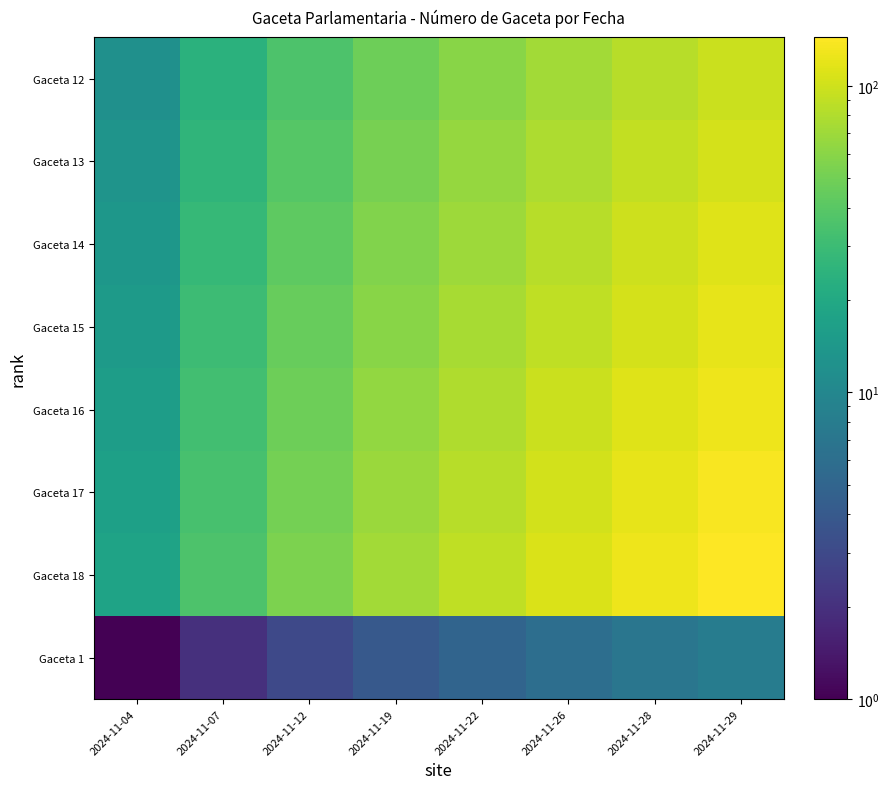

Reading left to right, what are all the values shown in this chart?

Gaceta 12: 2024-11-04=12	2024-11-07=24	2024-11-12=36	2024-11-19=48	2024-11-22=60	2024-11-26=72	2024-11-28=84	2024-11-29=96
Gaceta 13: 2024-11-04=13	2024-11-07=26	2024-11-12=39	2024-11-19=52	2024-11-22=65	2024-11-26=78	2024-11-28=91	2024-11-29=104
Gaceta 14: 2024-11-04=14	2024-11-07=28	2024-11-12=42	2024-11-19=56	2024-11-22=70	2024-11-26=84	2024-11-28=98	2024-11-29=112
Gaceta 15: 2024-11-04=15	2024-11-07=30	2024-11-12=45	2024-11-19=60	2024-11-22=75	2024-11-26=90	2024-11-28=105	2024-11-29=120
Gaceta 16: 2024-11-04=16	2024-11-07=32	2024-11-12=48	2024-11-19=64	2024-11-22=80	2024-11-26=96	2024-11-28=112	2024-11-29=128
Gaceta 17: 2024-11-04=17	2024-11-07=34	2024-11-12=51	2024-11-19=68	2024-11-22=85	2024-11-26=102	2024-11-28=119	2024-11-29=136
Gaceta 18: 2024-11-04=18	2024-11-07=36	2024-11-12=54	2024-11-19=72	2024-11-22=90	2024-11-26=108	2024-11-28=126	2024-11-29=144
Gaceta 1: 2024-11-04=1	2024-11-07=2	2024-11-12=3	2024-11-19=4	2024-11-22=5	2024-11-26=6	2024-11-28=7	2024-11-29=8